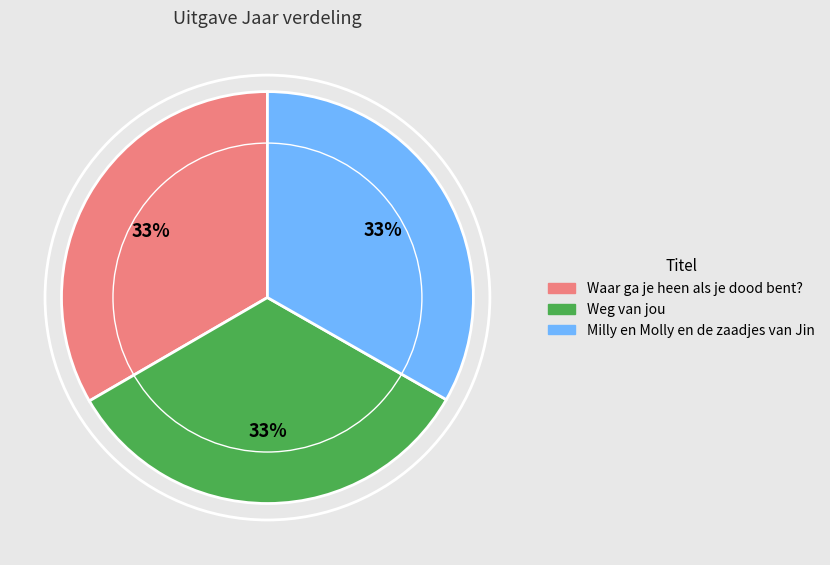

The Waar ga je heen als je dood bent? slice represents 33% of the pie. True or false?

True